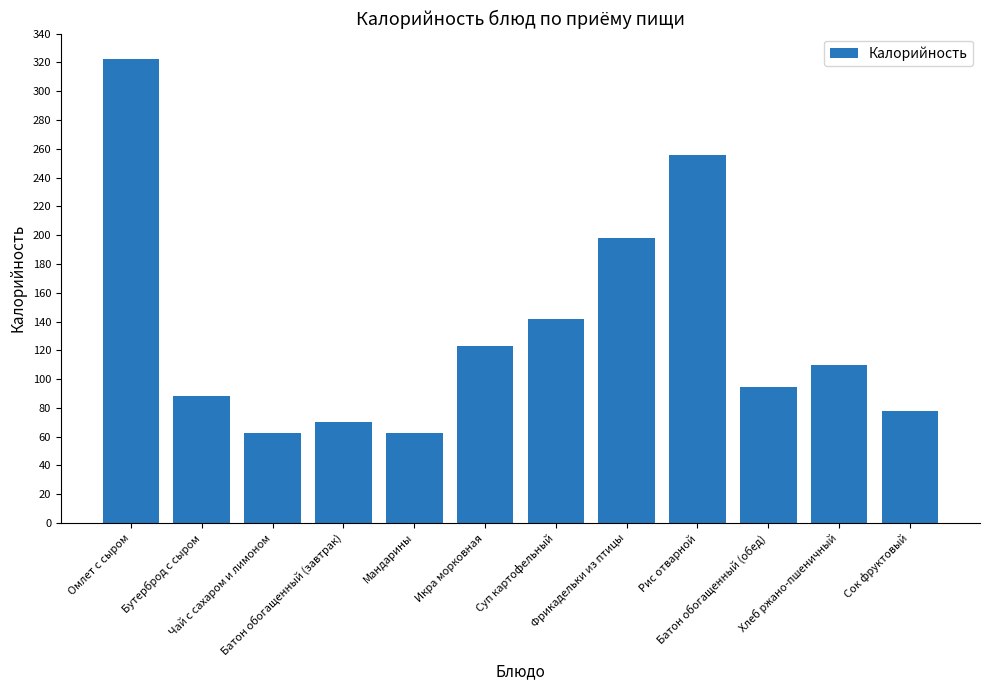

What is the change in value from Икра морковная to Батон обогащенный (обед)?

-28.6